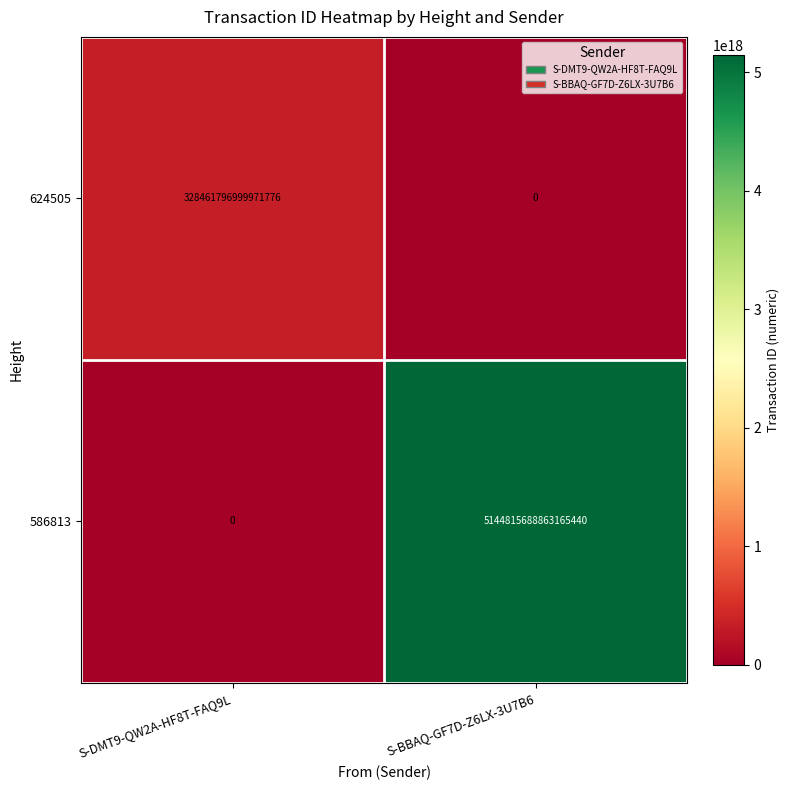

Which category has the highest value across all series?

S-BBAQ-GF7D-Z6LX-3U7B6